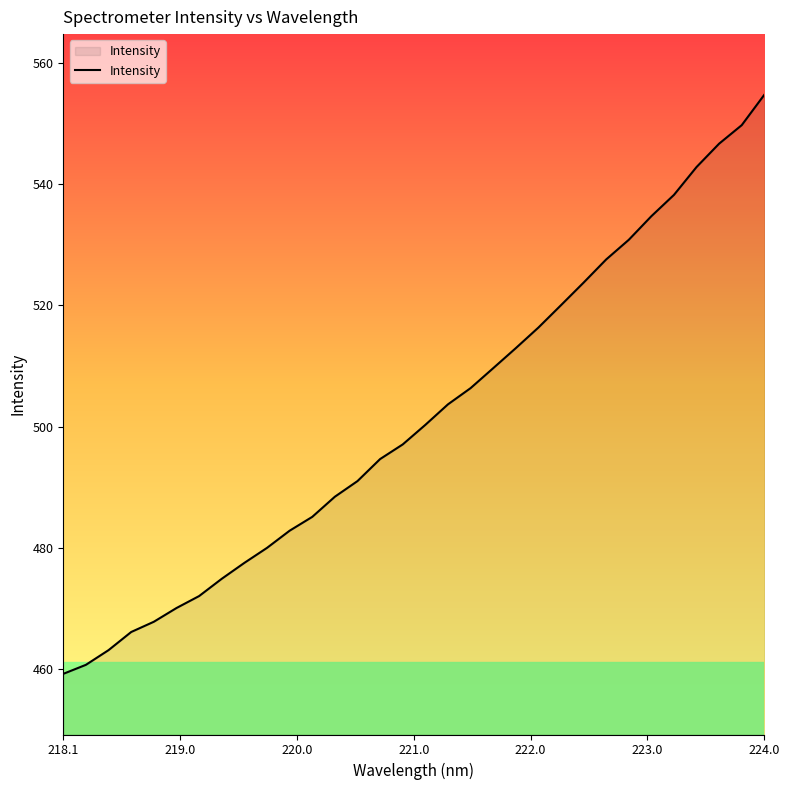

How many lines are shown in the chart?

1